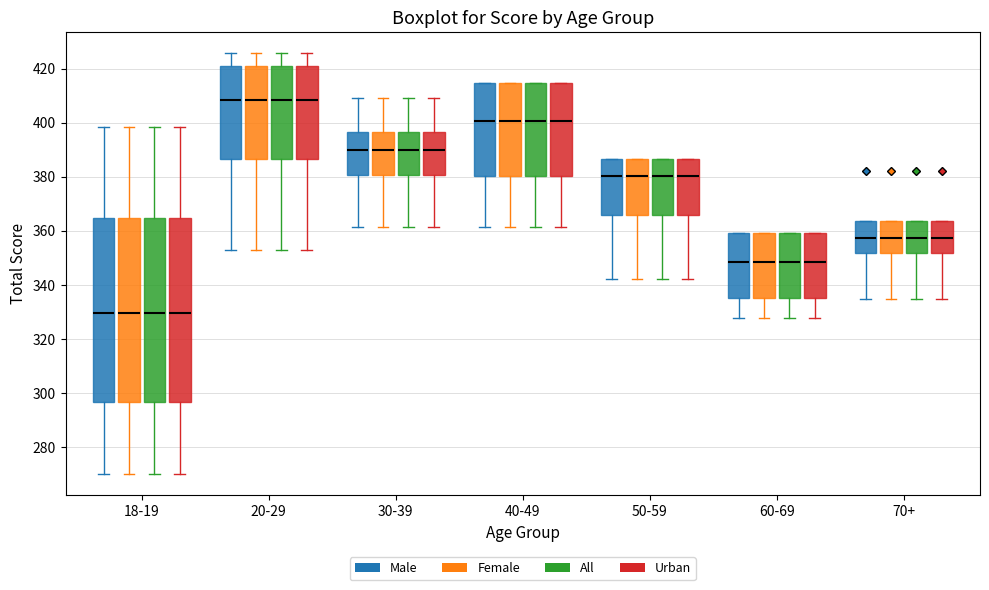

Reading left to right, transcribe this box plot: for each box, give where its median line is, the range the box spans, and where its two whiskers end, as read against the y-axis. The values are not printed on the chart, so give them approximately, as read against the axis.

18-19 (Male): median 330, box 296 to 364, whiskers 270 to 398
18-19 (Female): median 330, box 296 to 364, whiskers 270 to 398
18-19 (All): median 330, box 296 to 364, whiskers 270 to 398
18-19 (Urban): median 330, box 296 to 364, whiskers 270 to 398
20-29 (Male): median 408, box 386 to 420, whiskers 352 to 426
20-29 (Female): median 408, box 386 to 420, whiskers 352 to 426
20-29 (All): median 408, box 386 to 420, whiskers 352 to 426
20-29 (Urban): median 408, box 386 to 420, whiskers 352 to 426
30-39 (Male): median 390, box 380 to 396, whiskers 362 to 410
30-39 (Female): median 390, box 380 to 396, whiskers 362 to 410
30-39 (All): median 390, box 380 to 396, whiskers 362 to 410
30-39 (Urban): median 390, box 380 to 396, whiskers 362 to 410
40-49 (Male): median 400, box 380 to 414, whiskers 362 to 414
40-49 (Female): median 400, box 380 to 414, whiskers 362 to 414
40-49 (All): median 400, box 380 to 414, whiskers 362 to 414
40-49 (Urban): median 400, box 380 to 414, whiskers 362 to 414
50-59 (Male): median 380, box 366 to 386, whiskers 342 to 386
50-59 (Female): median 380, box 366 to 386, whiskers 342 to 386
50-59 (All): median 380, box 366 to 386, whiskers 342 to 386
50-59 (Urban): median 380, box 366 to 386, whiskers 342 to 386
60-69 (Male): median 348, box 336 to 360, whiskers 328 to 360
60-69 (Female): median 348, box 336 to 360, whiskers 328 to 360
60-69 (All): median 348, box 336 to 360, whiskers 328 to 360
60-69 (Urban): median 348, box 336 to 360, whiskers 328 to 360
70+ (Male): median 358, box 352 to 364, whiskers 334 to 364
70+ (Female): median 358, box 352 to 364, whiskers 334 to 364
70+ (All): median 358, box 352 to 364, whiskers 334 to 364
70+ (Urban): median 358, box 352 to 364, whiskers 334 to 364